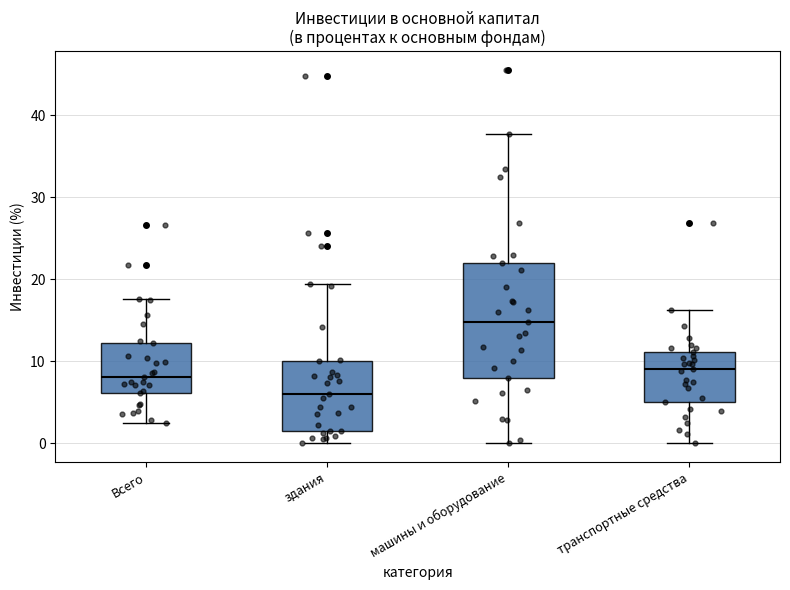

Which box has the highest median line?

машины и оборудование